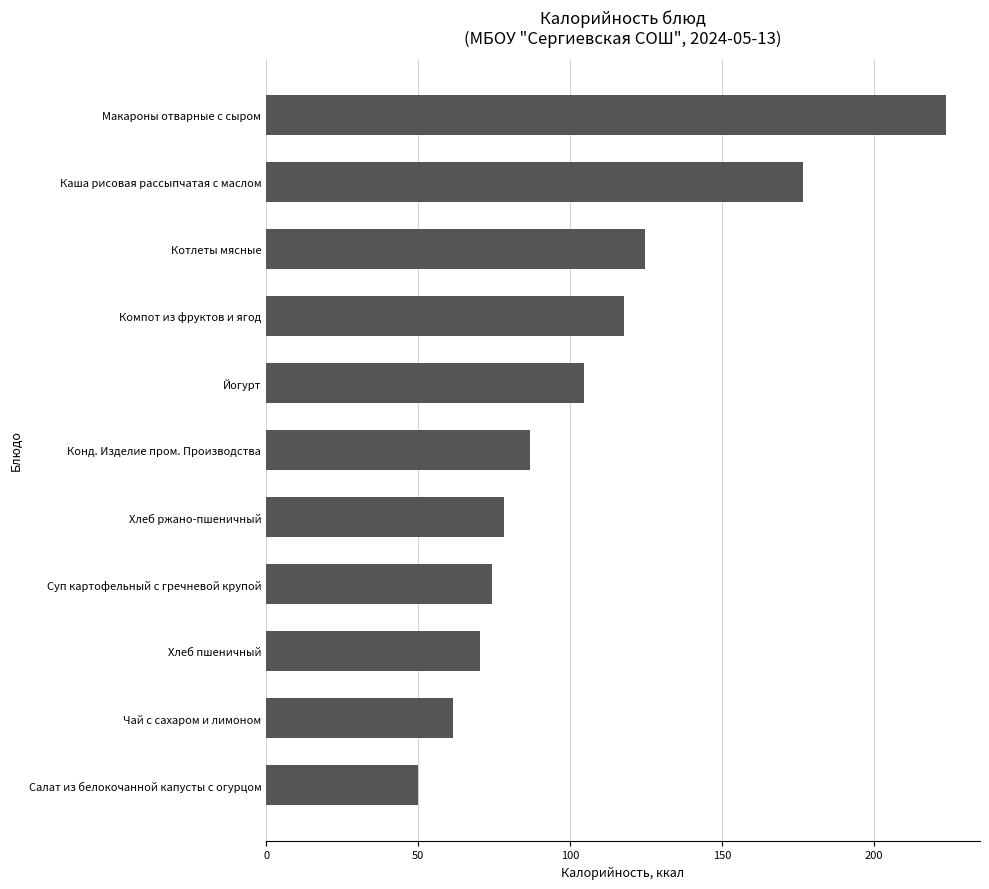

What is the average value?

106.1